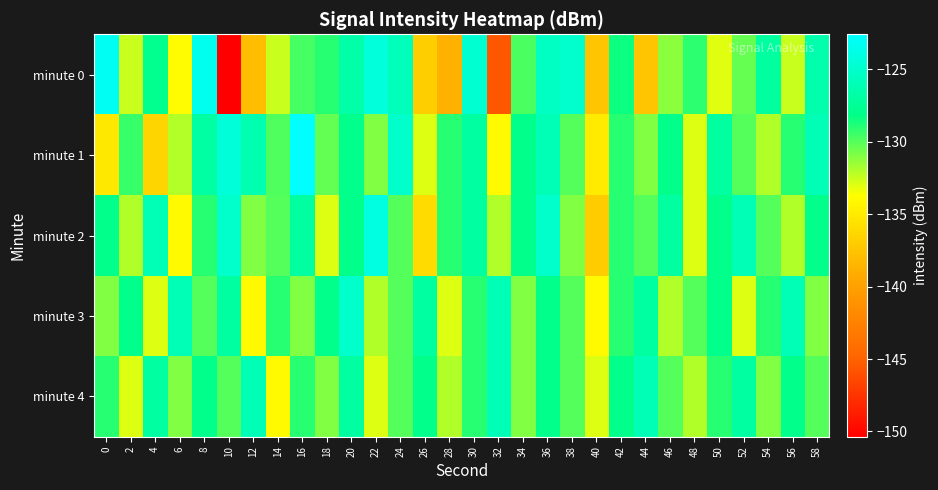

List the series in order of their peak value, highest first.

minute 1, minute 0, minute 2, minute 3, minute 4